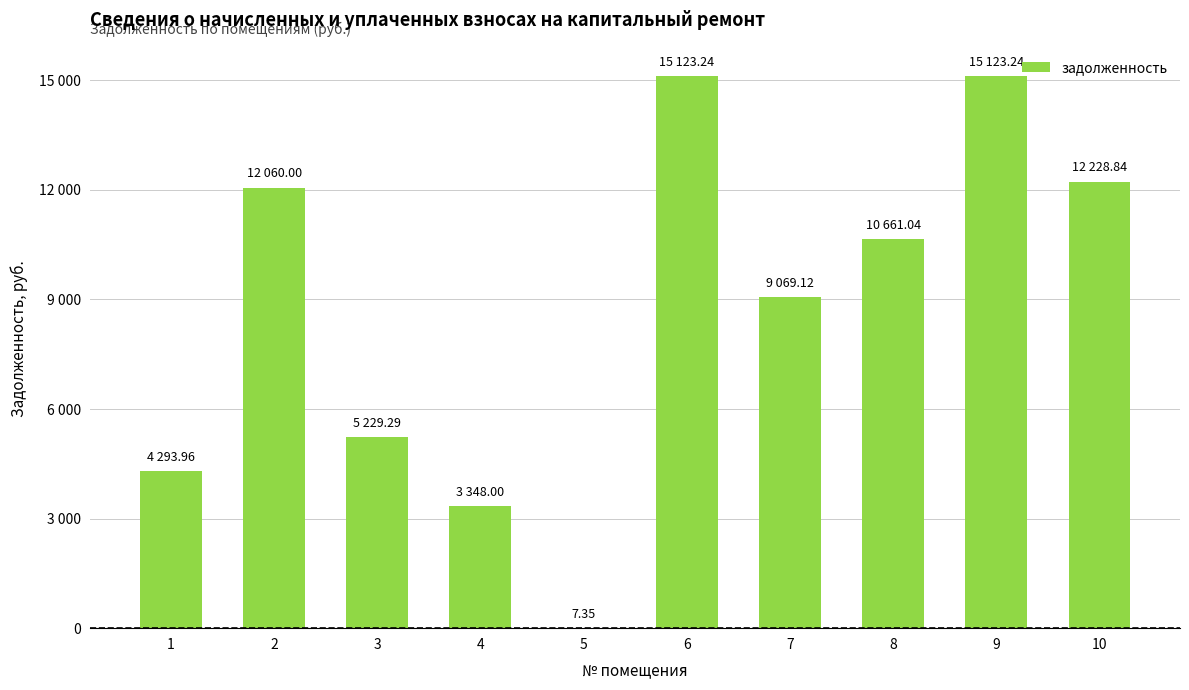

At which label is the value closest to 7565?

7